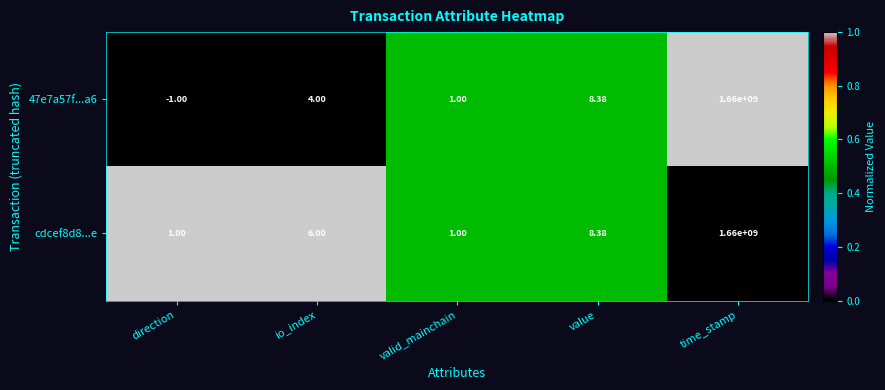

Which series has the largest total across all categories?

cdcef8d8...e